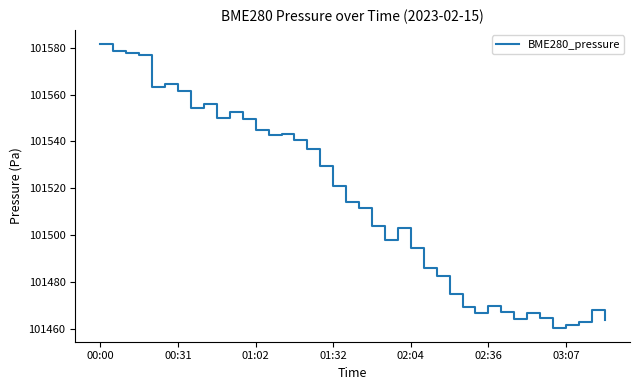

What is the difference between the maximum and minimum values?

121.1